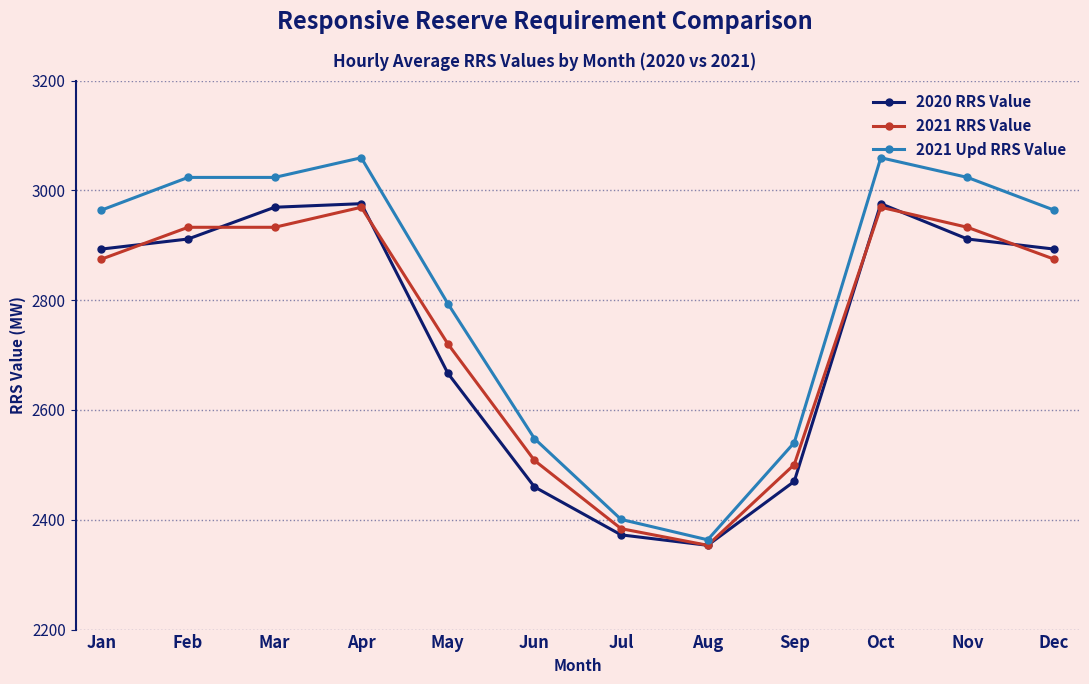

What is the value of the 2021 Upd RRS Value point at the 12th from the left?

2964.0